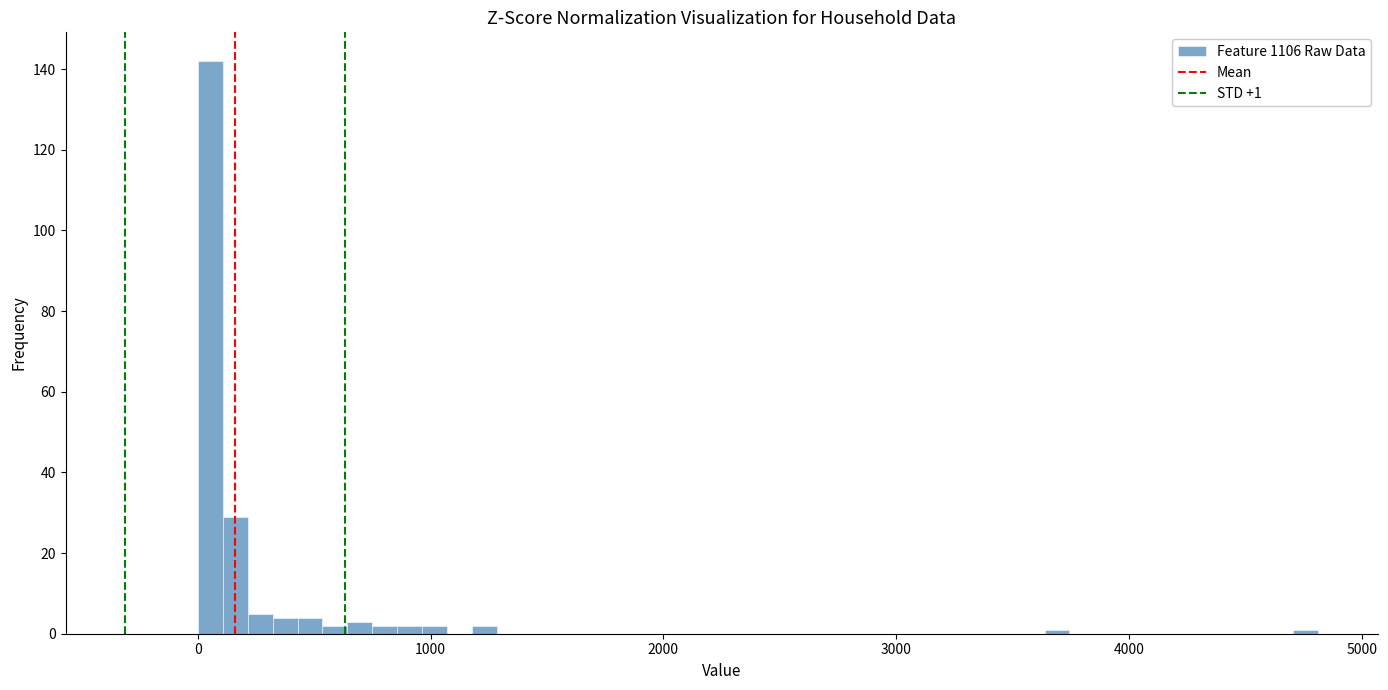

Read against the x-axis, roughly where is the centre of the tallest bar?

100